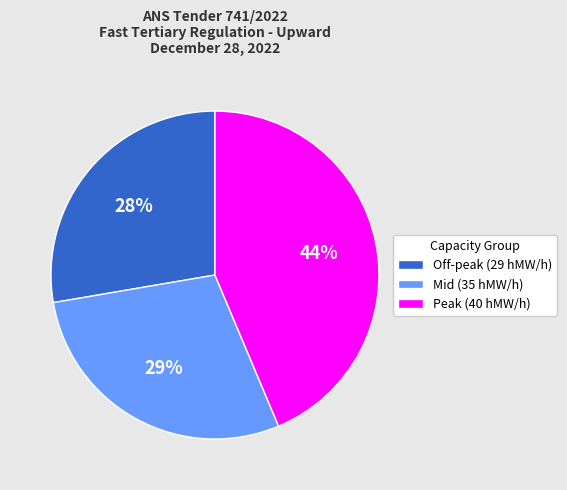

To the nearest percent, what is the combined percentage of Peak (40 hMW/h) and Mid (35 hMW/h)?

72%